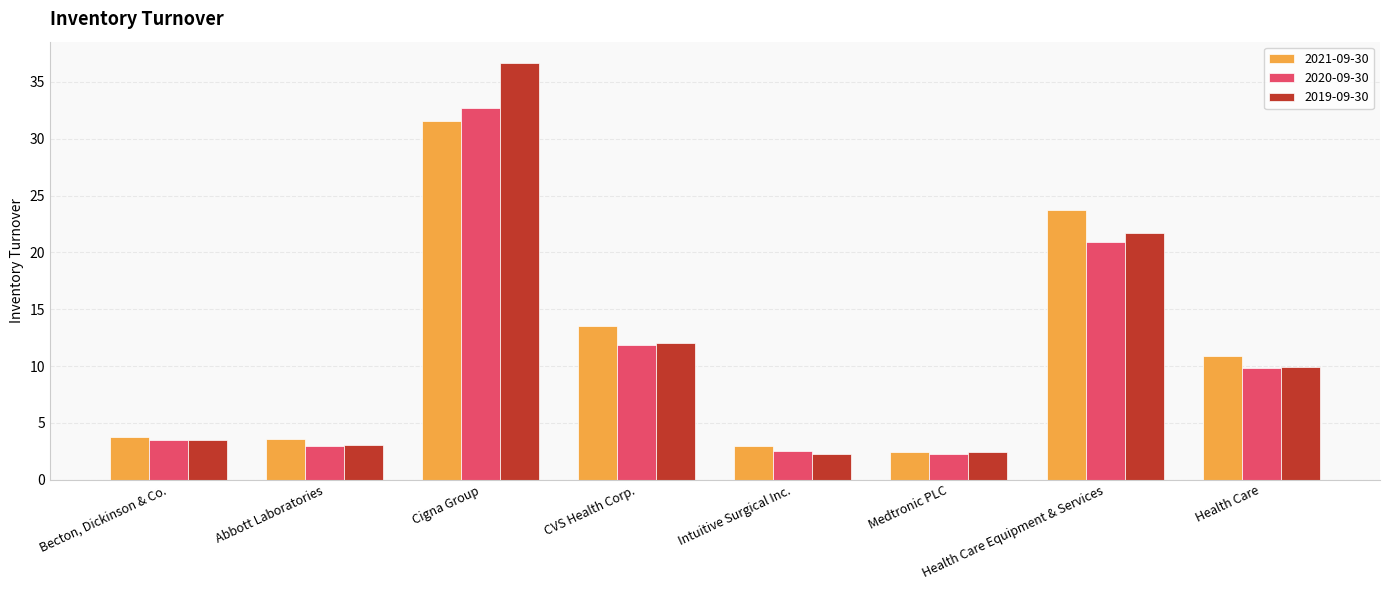

Rank the series by their maximum value, from lowest to highest.

2021-09-30, 2020-09-30, 2019-09-30